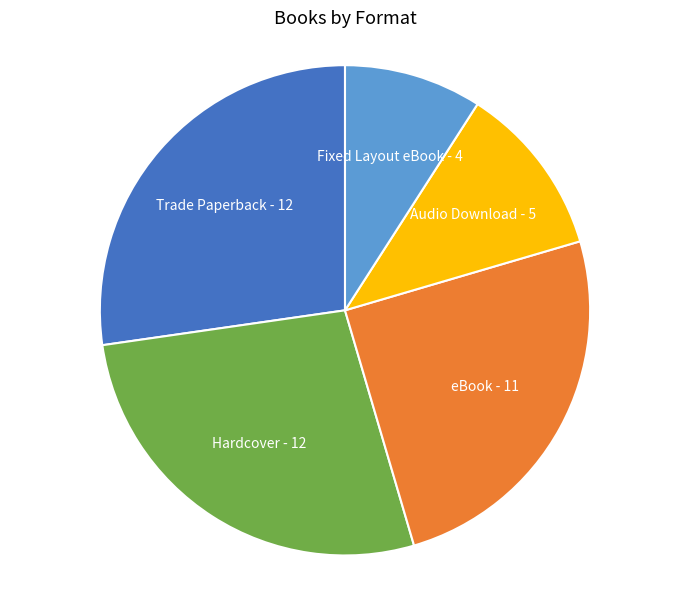

What is the smallest slice in the pie chart?

Fixed Layout eBook